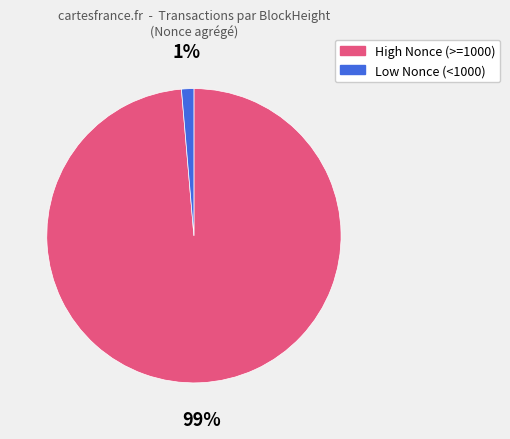

To the nearest percent, what is the average slice percentage?

50%